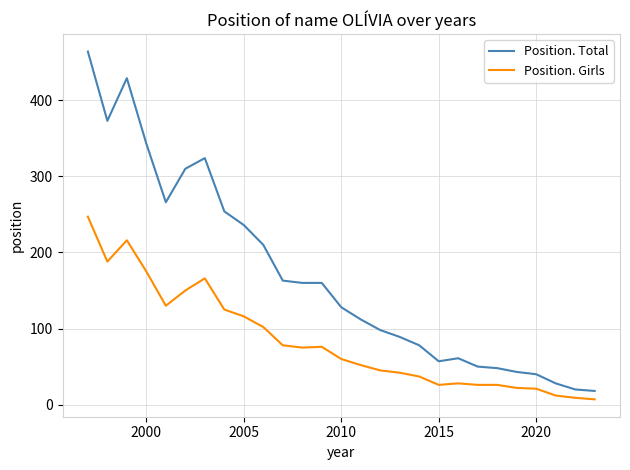

How many lines are shown in the chart?

2